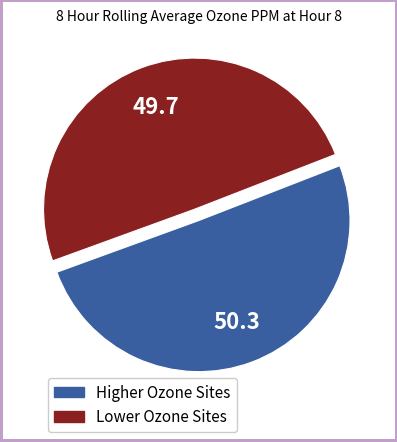

Does any single category account for the majority?

Yes